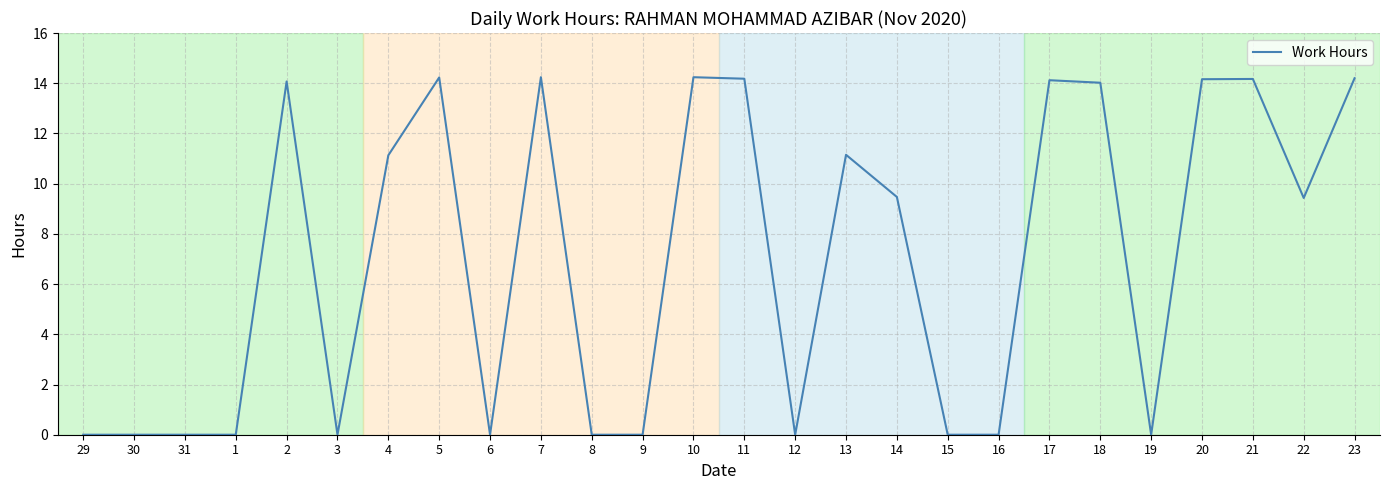

Does the chart have visible grid lines?

Yes